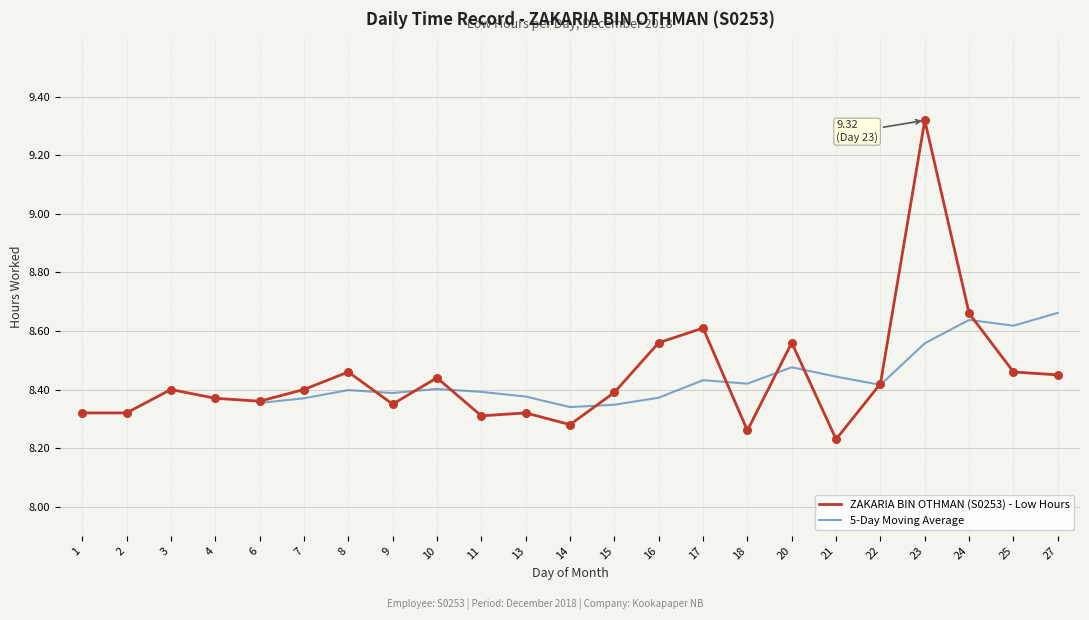

What is the change in value from 8 to 13?

-0.1